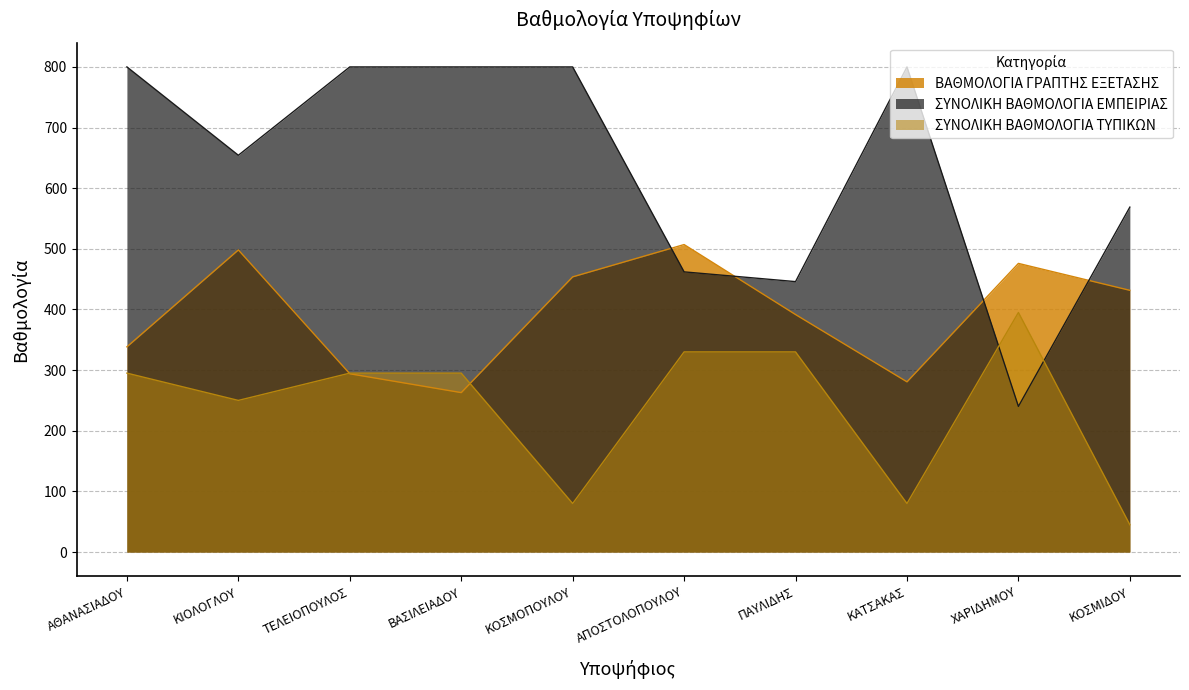

At which category does ΣΥΝΟΛΙΚΗ ΒΑΘΜΟΛΟΓΙΑ ΕΜΠΕΙΡΙΑΣ reach its first local peak?

ΚΑΤΣΑΚΑΣ